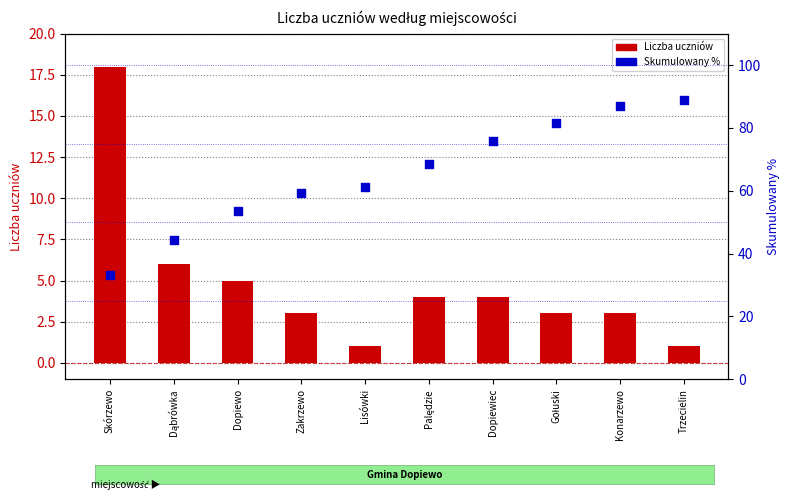

At how many categories does at least one series exceed 12?

10